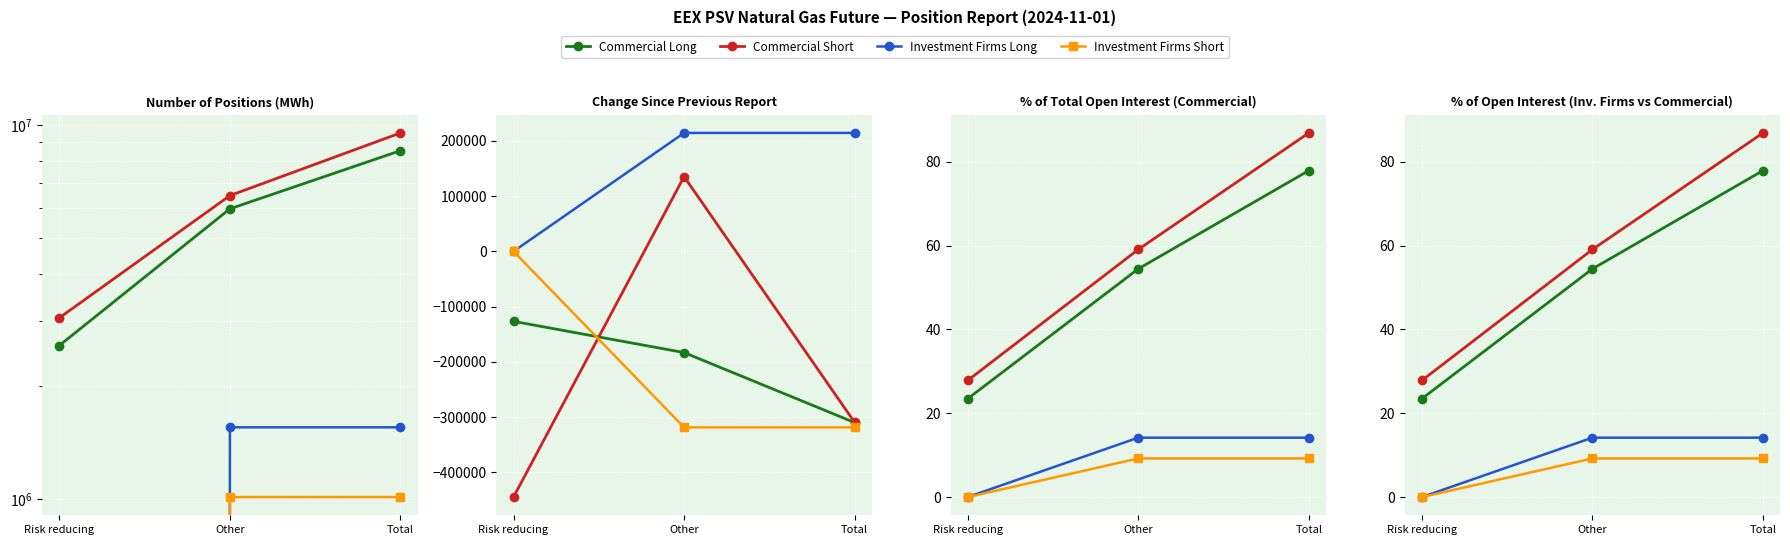

True or false: Commercial Long has a value of 77.9 at Total.

True